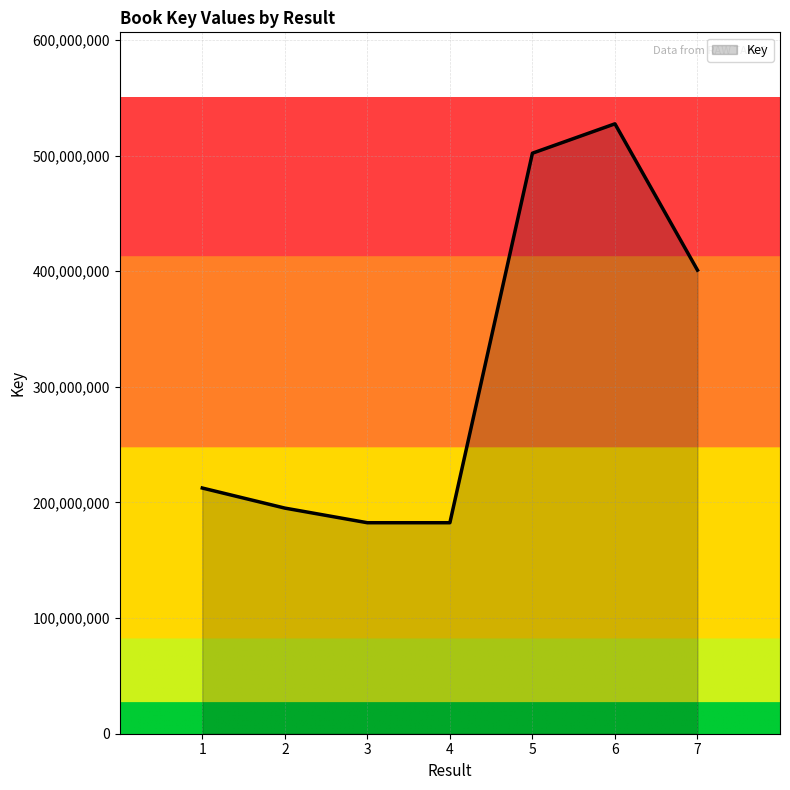

Is it true that the value at 3 is 182454346?

True